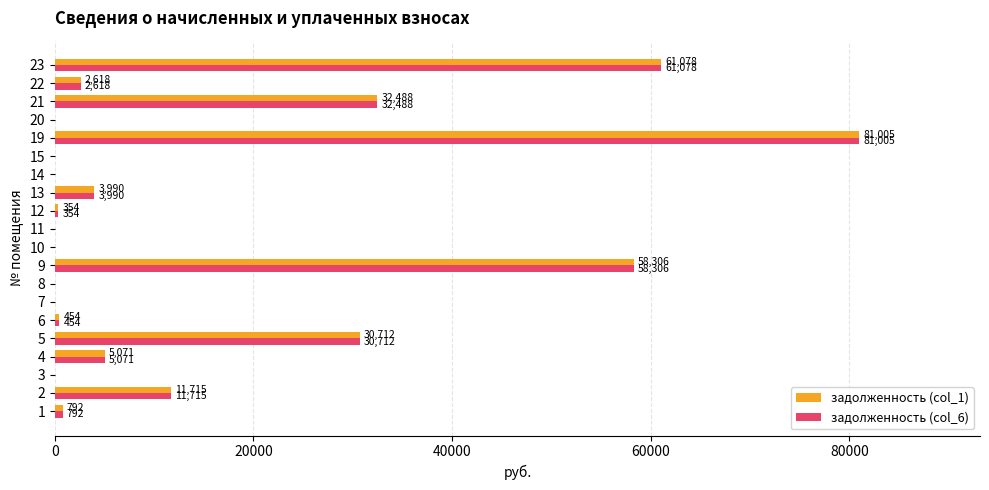

What is the sum of the задолженность (col_6) values at 12 and 9?

58660.4